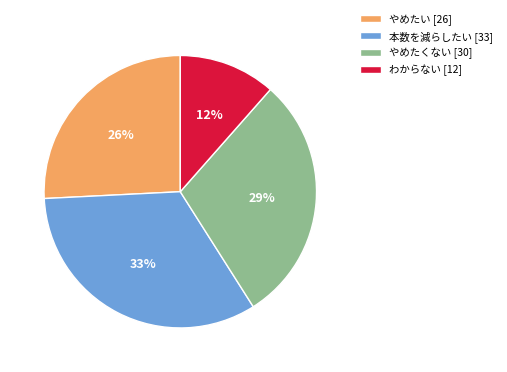

Between やめたくない [30] and 本数を減らしたい [33], which is larger?

本数を減らしたい [33]